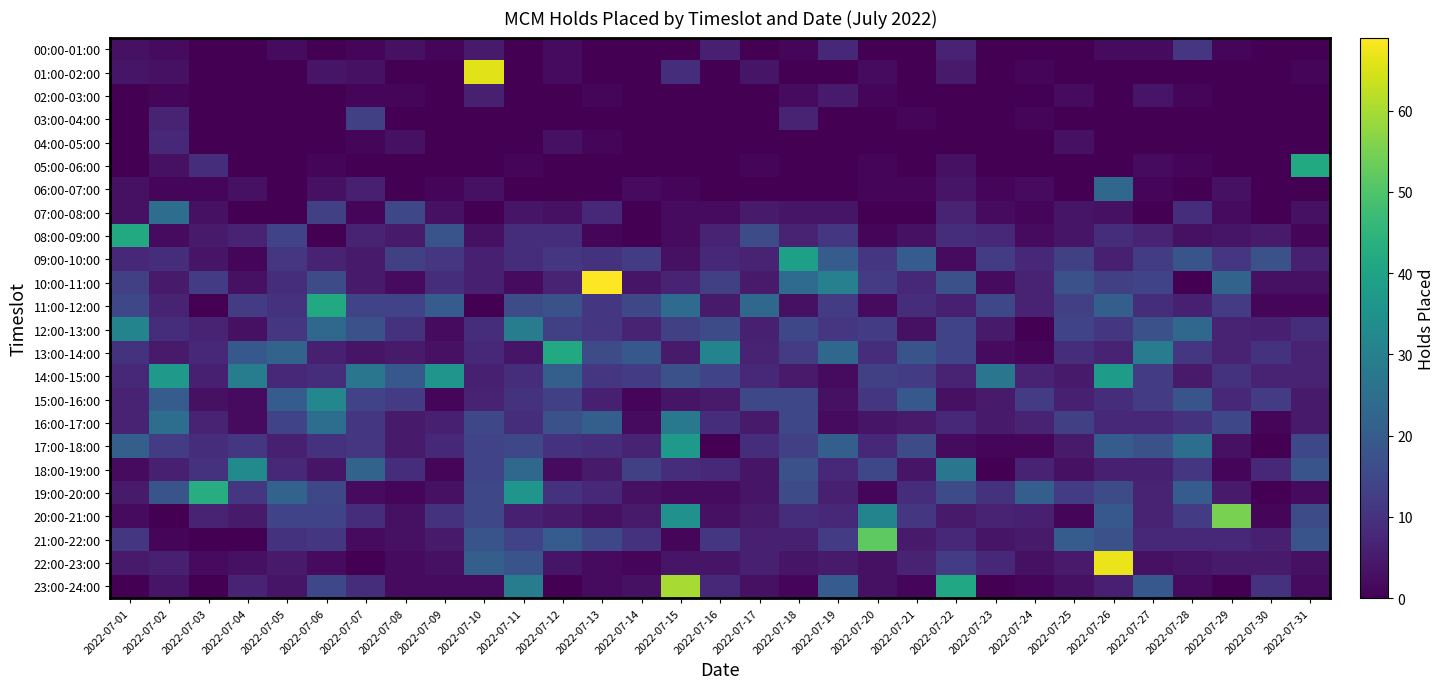

At how many categories does at least one series exceed 28?

20